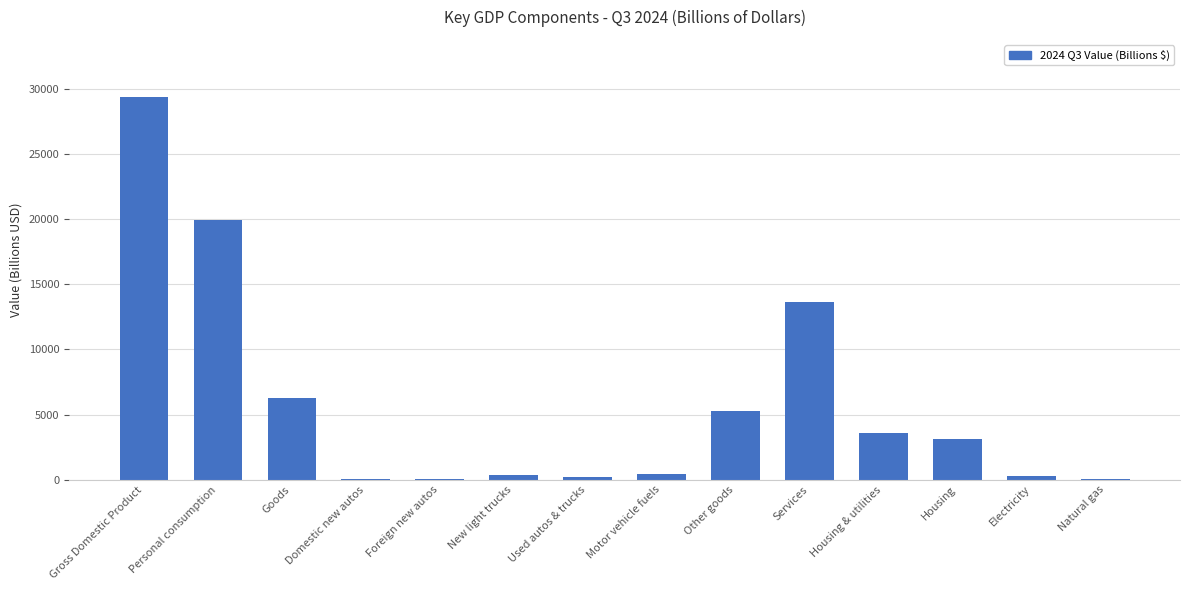

Is it true that the value at Goods is 6265.1?

True